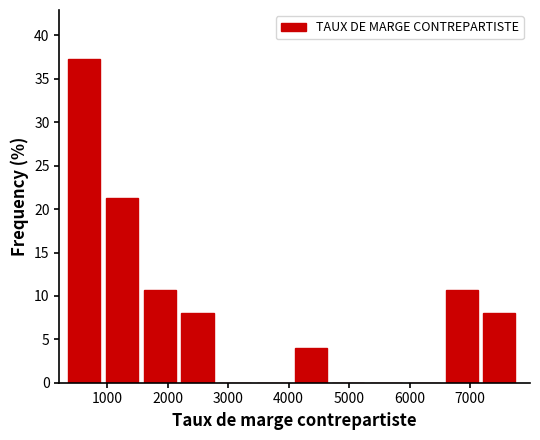

Over which range of the x-axis is the bar tallest?

400 to 1000